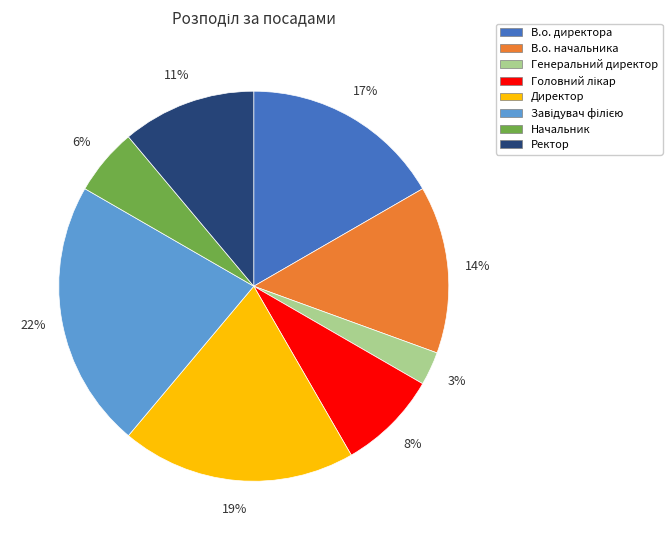

The Ректор slice represents 11% of the pie. True or false?

True